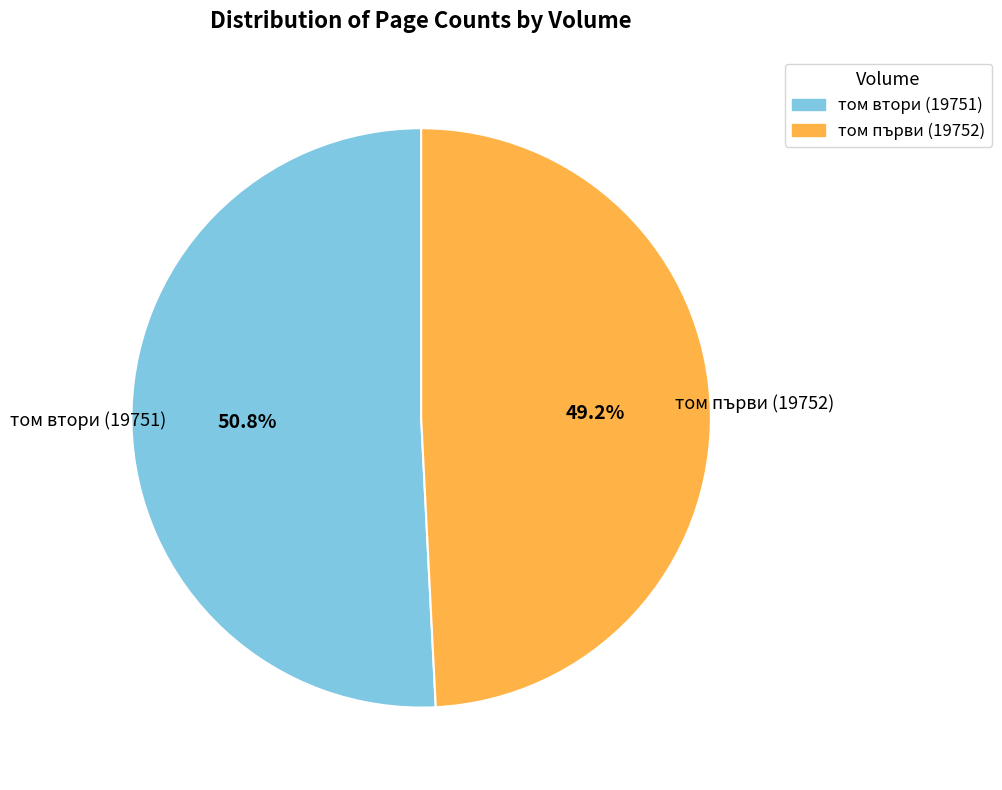

Is том първи (19752) the majority of the pie?

No